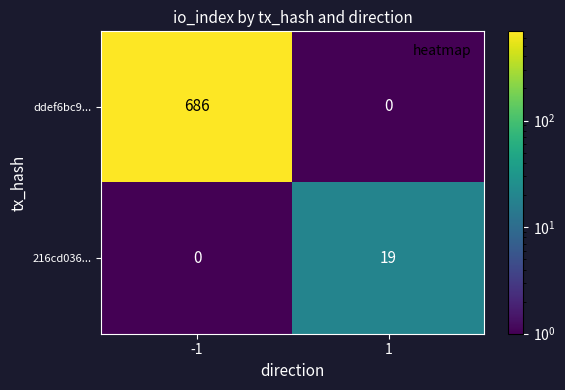

Is it true that 216cd036... equals 19 at 1?

True